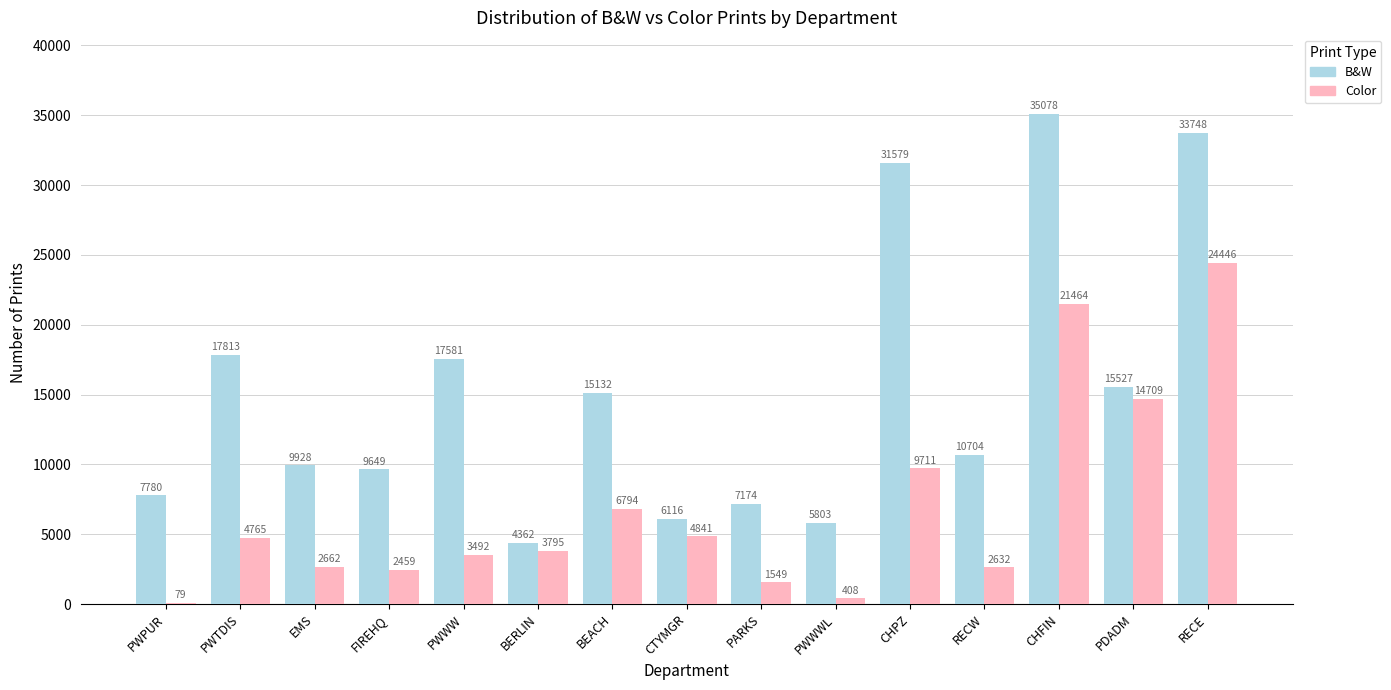

How many categories are shown in the chart?

15